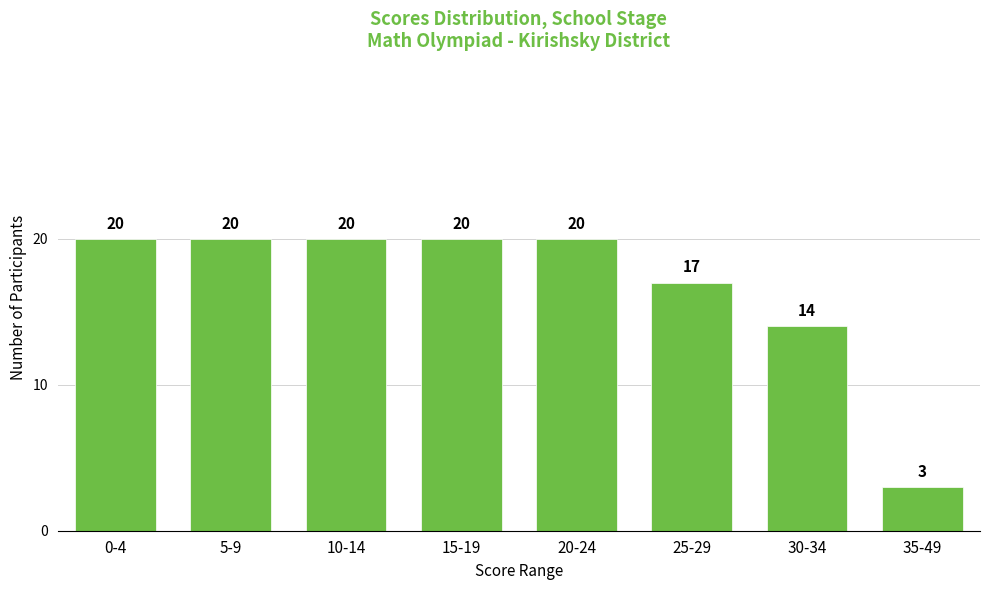

Reading right to left, extract all data points from this chart.

35-49=3	30-34=14	25-29=17	20-24=20	15-19=20	10-14=20	5-9=20	0-4=20